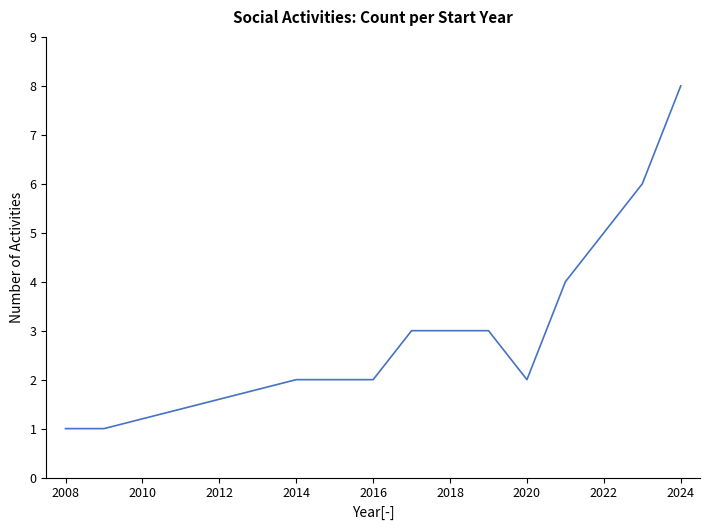

How many categories are shown in the chart?

12